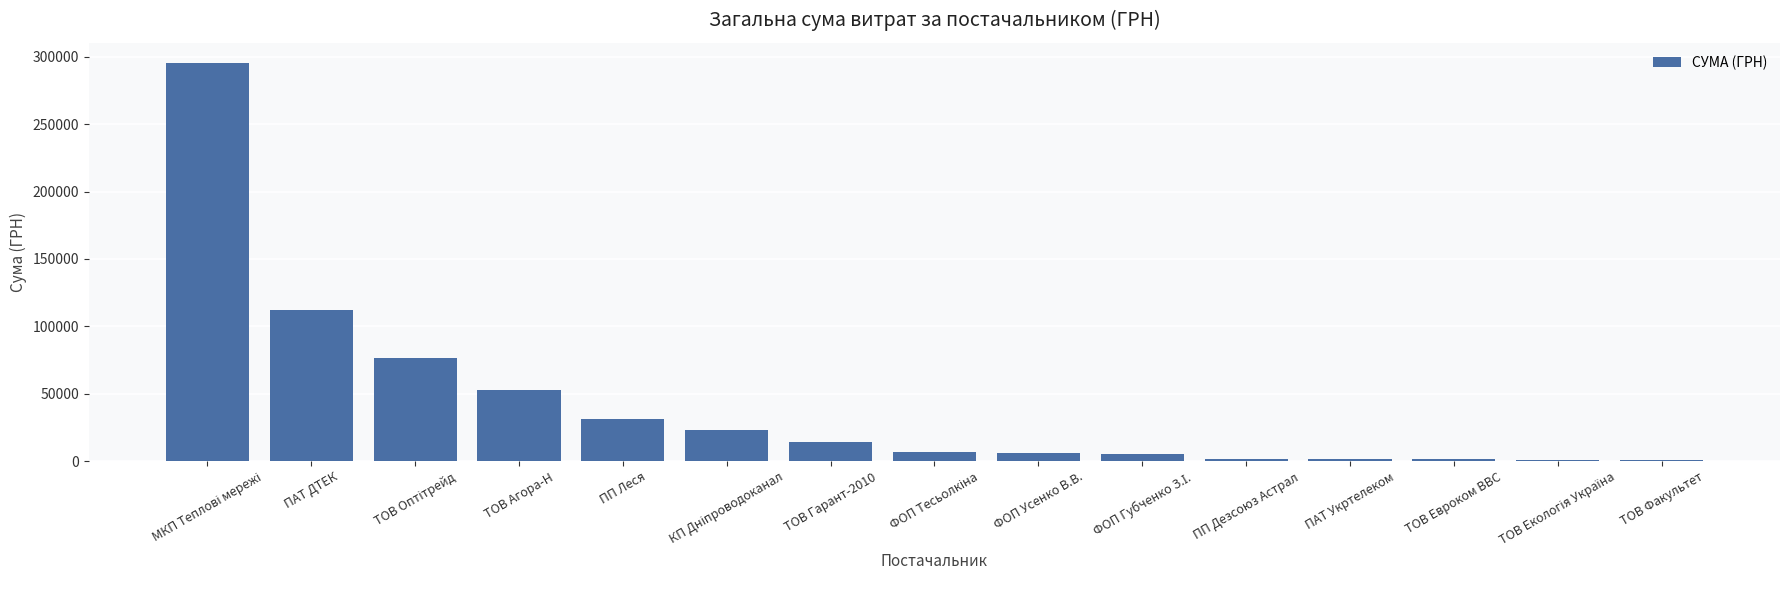

What is the greatest value displayed?

295638.6